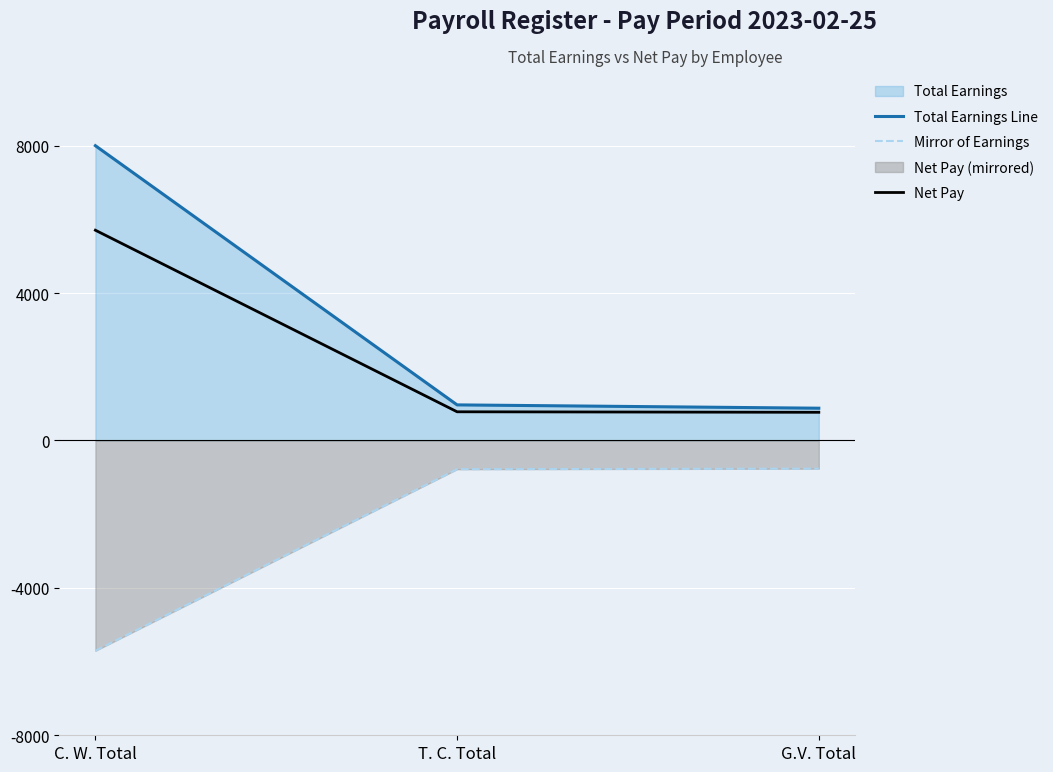

What is the label of the 1st point from the right?

G.V. Total